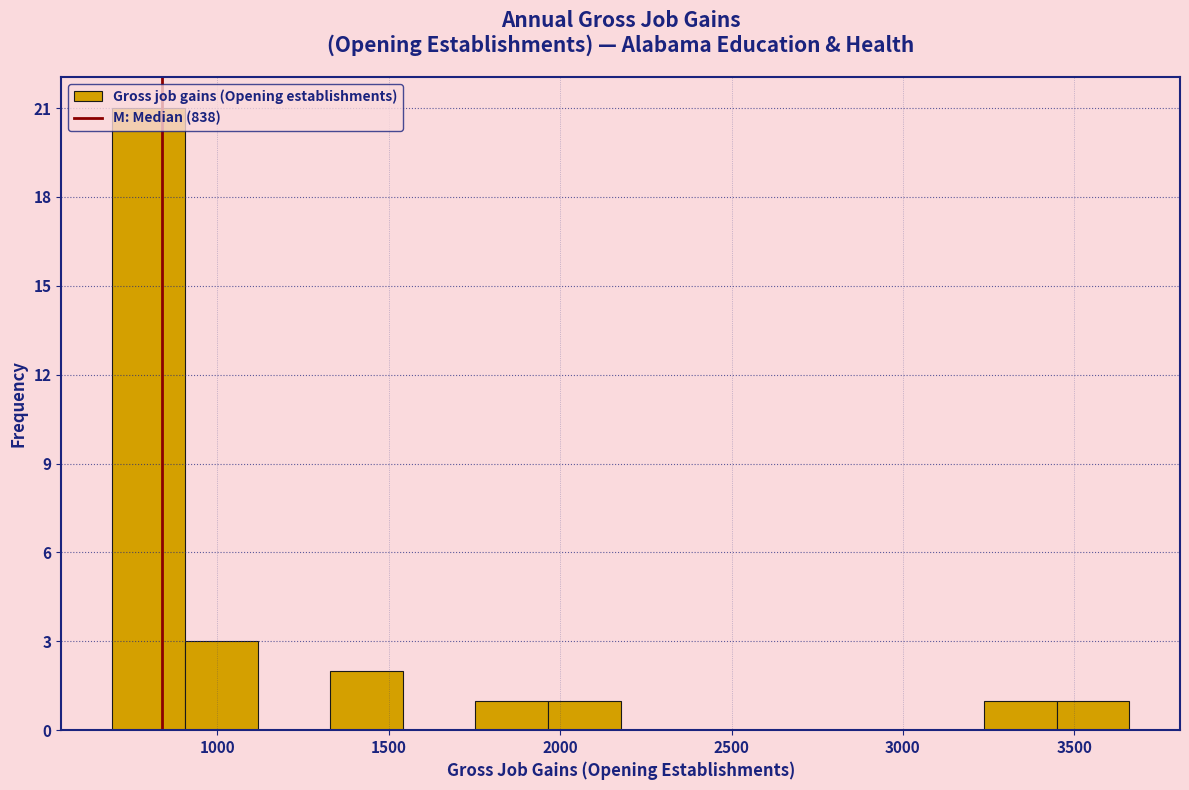

Reading left to right, list every bar in this chart as the range it spans on the x-axis followed by its height. Neither the bar edges nor the heights are printed on the chart, so give them approximately, as read against the axes.

700 to 900: 21
900 to 1100: 3
1100 to 1350: 0
1350 to 1550: 2
1550 to 1750: 0
1750 to 1950: 1
1950 to 2200: 1
2200 to 2400: 0
2400 to 2600: 0
2600 to 2800: 0
2800 to 3000: 0
3000 to 3250: 0
3250 to 3450: 1
3450 to 3650: 1